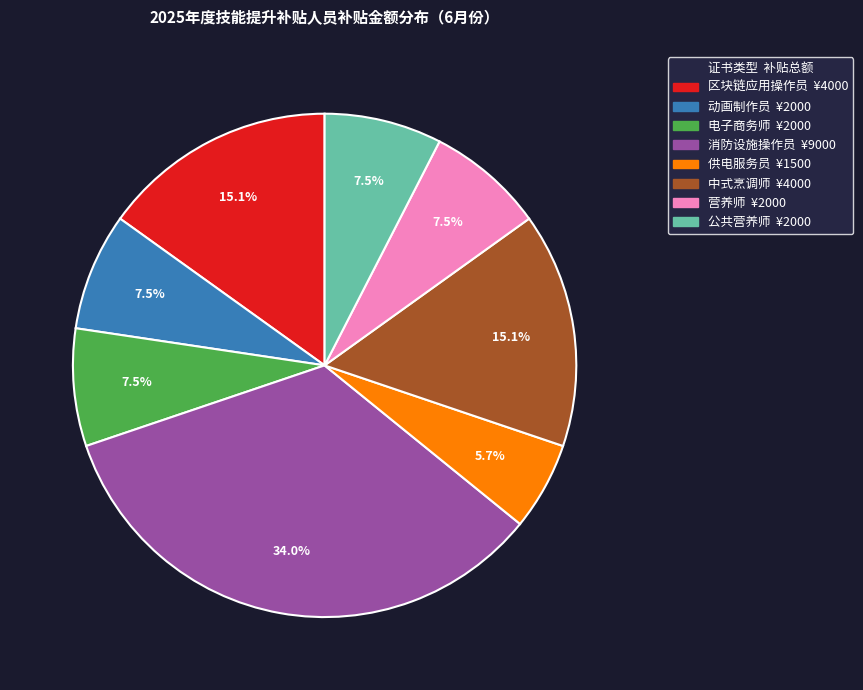

Is there a majority slice in this chart?

No